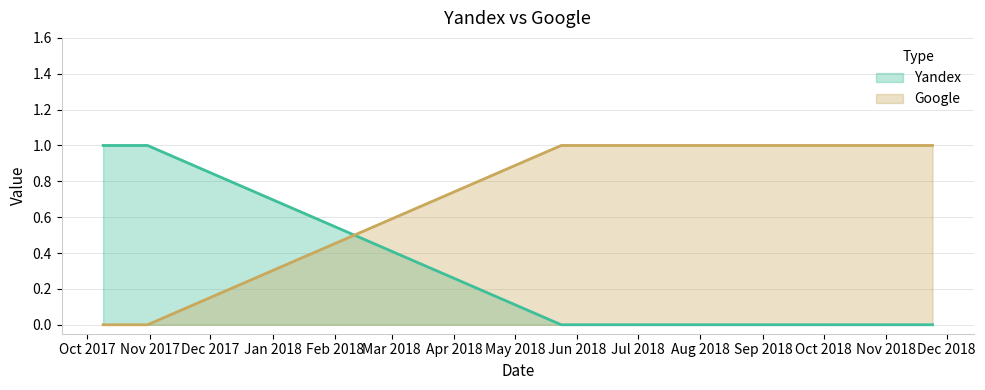

True or false: Google has a value of 1 at 2018-11-24.

False